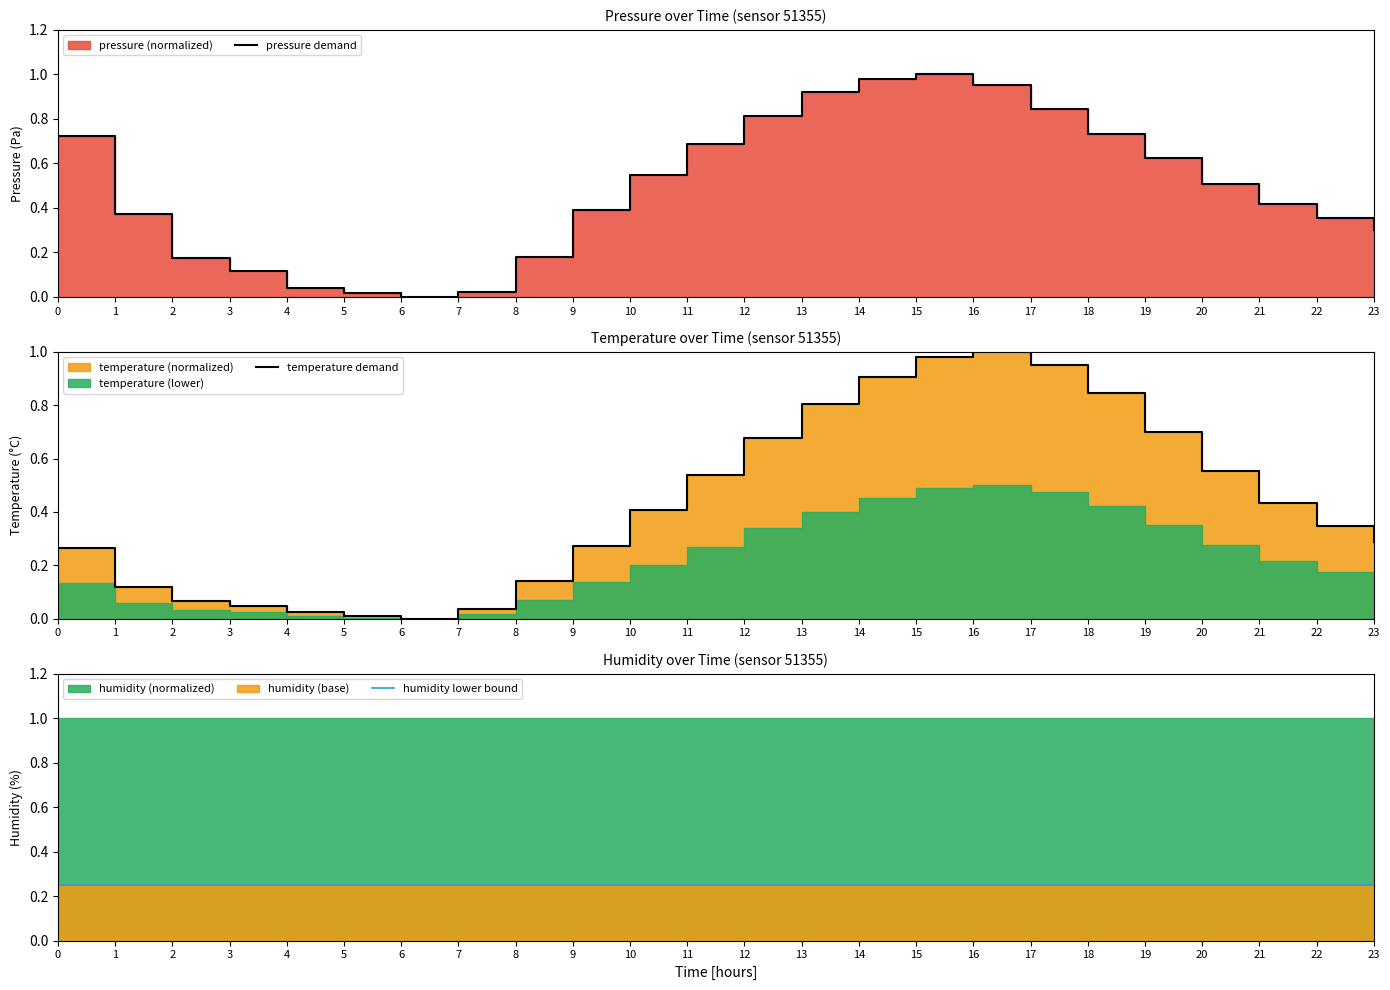

How many values in the pressure demand series exceed 0?

23